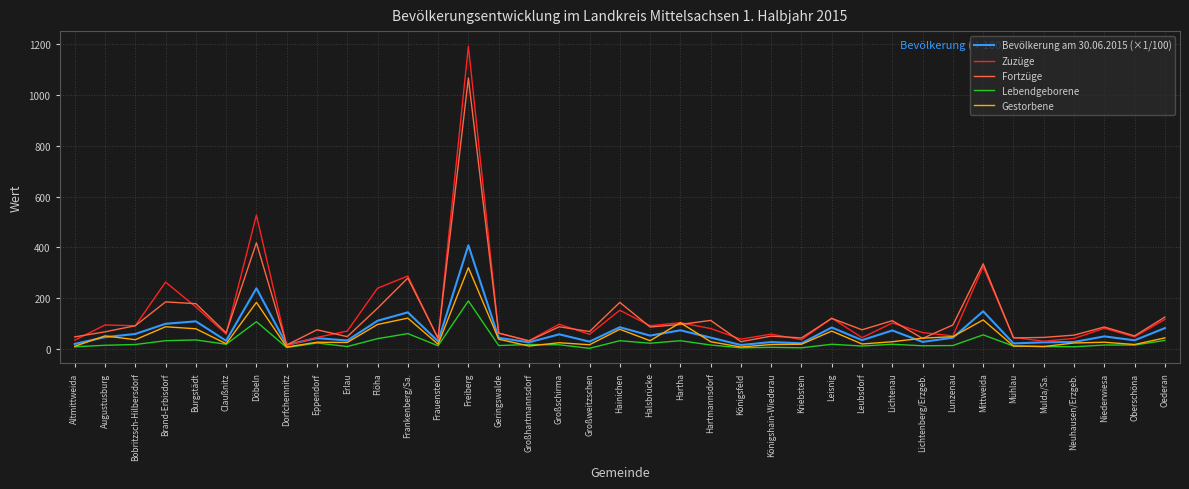

What is the highest value of the Lebendgeborene series?

189.0